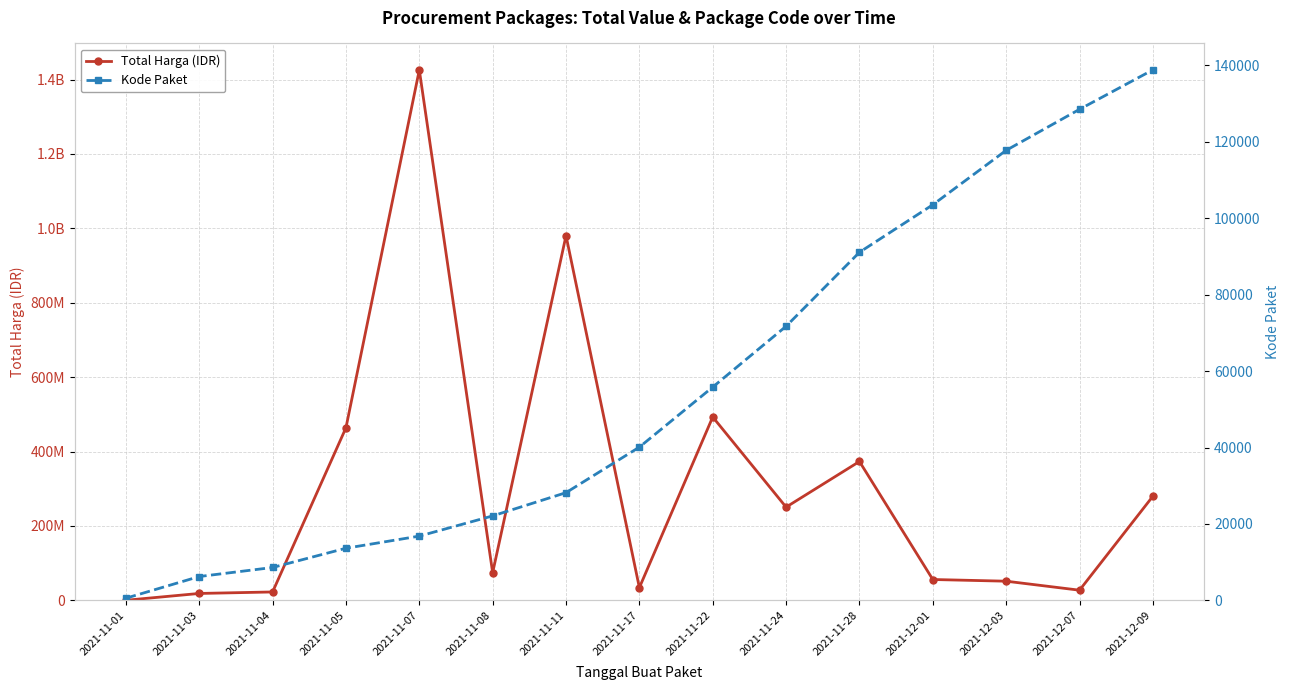

What is the sum of all Kode Paket values?

843675.8